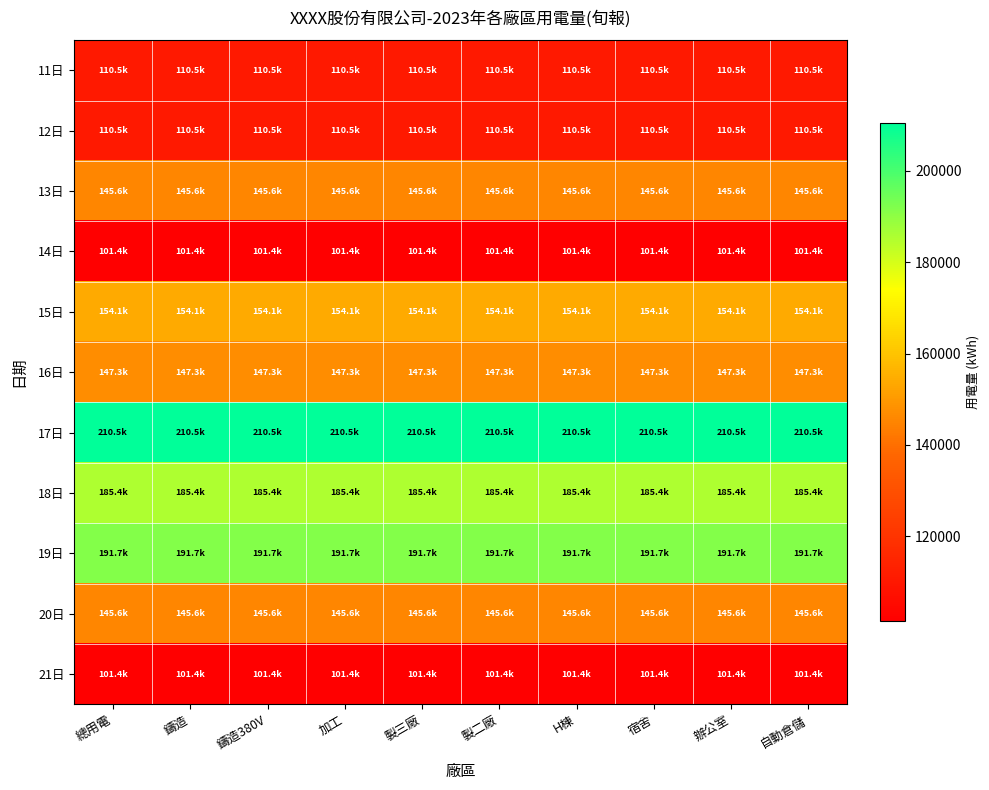

How many distinct data groups are displayed?

11